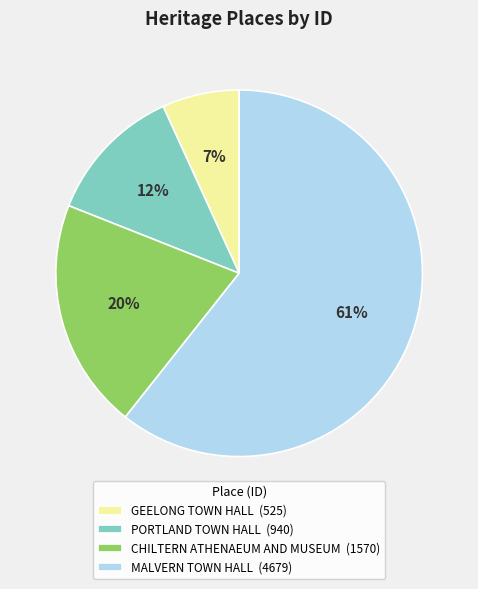

Between PORTLAND TOWN HALL (940) and GEELONG TOWN HALL (525), which is larger?

PORTLAND TOWN HALL (940)